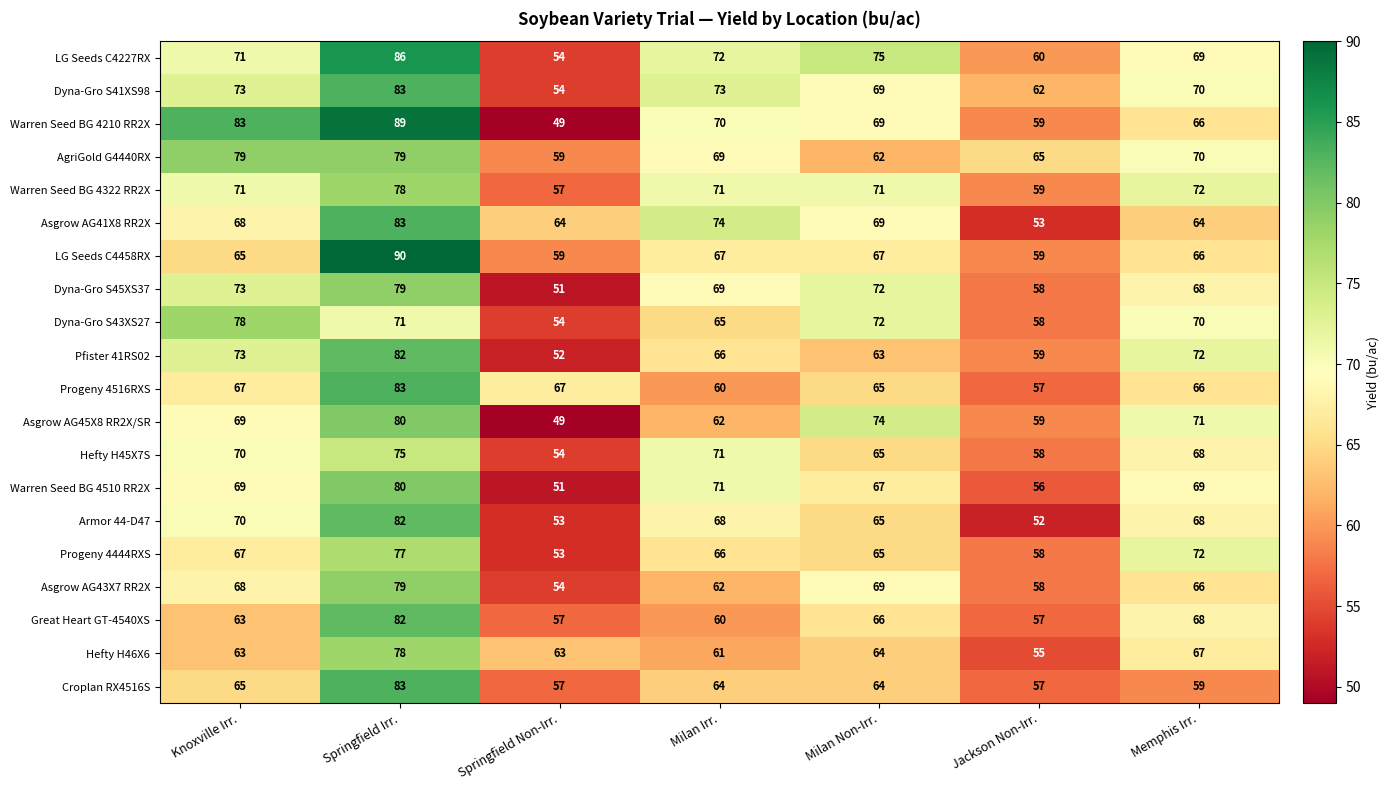

What is the difference between the LG Seeds C4227RX values at Milan Non-Irr. and Milan Irr.?

3